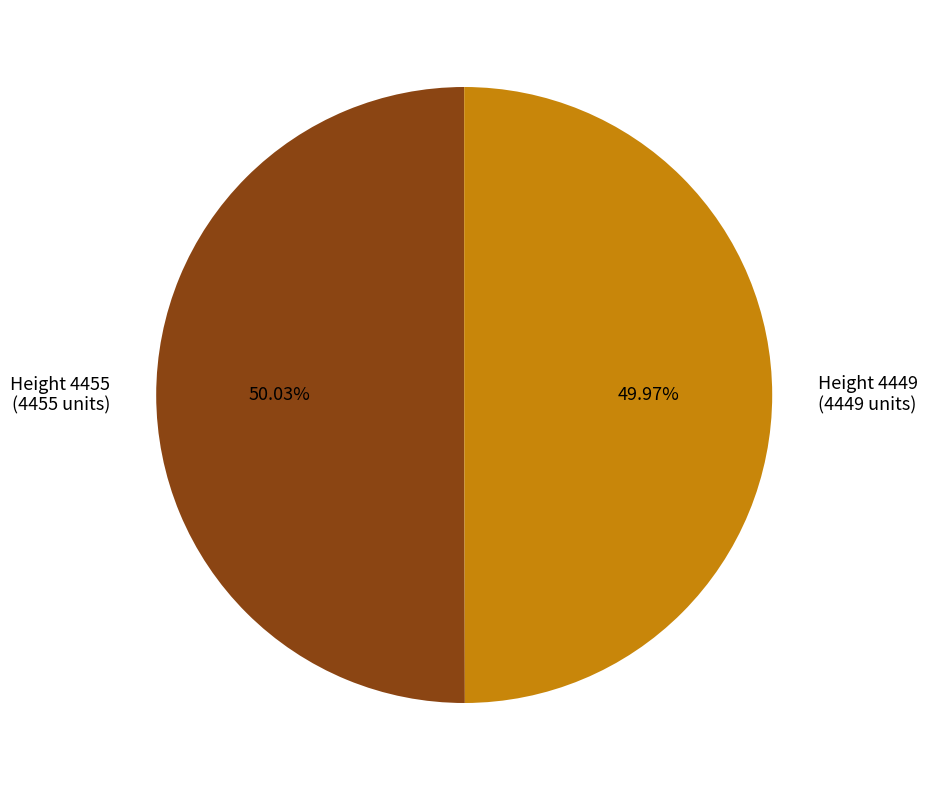

Is there any slice that represents more than half of the pie?

Yes